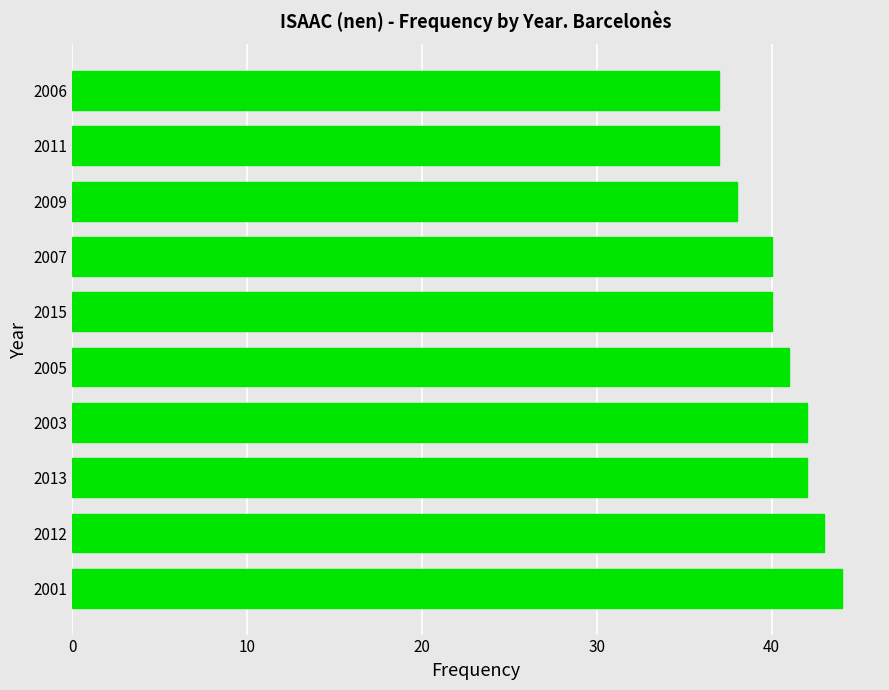

What is the maximum value shown in the chart?

44